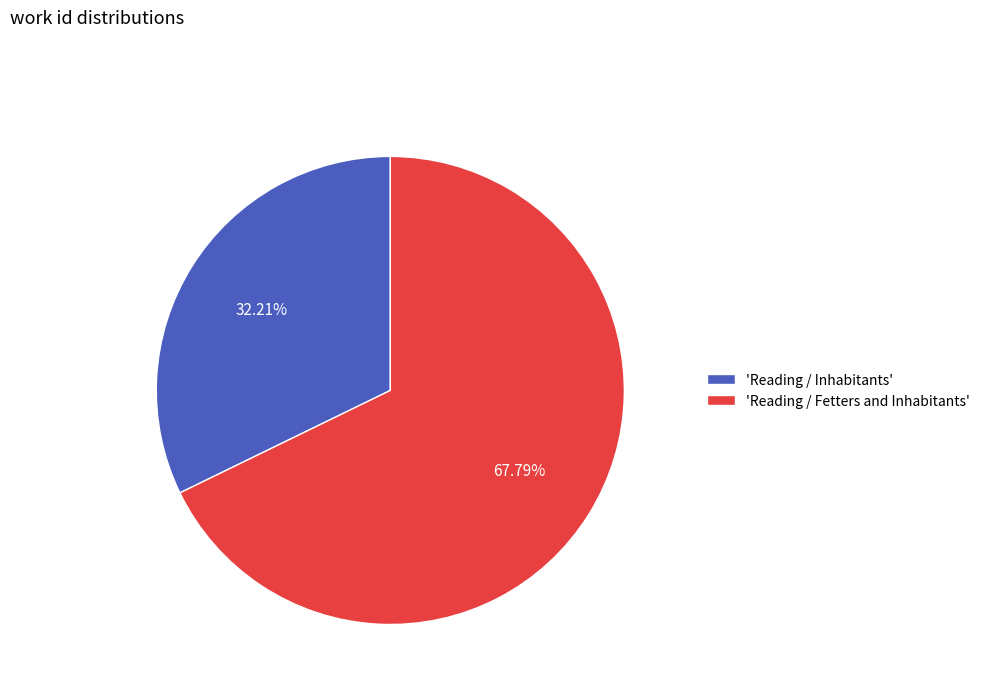

Rank the categories by value from highest to lowest.

'Reading / Fetters and Inhabitants', 'Reading / Inhabitants'